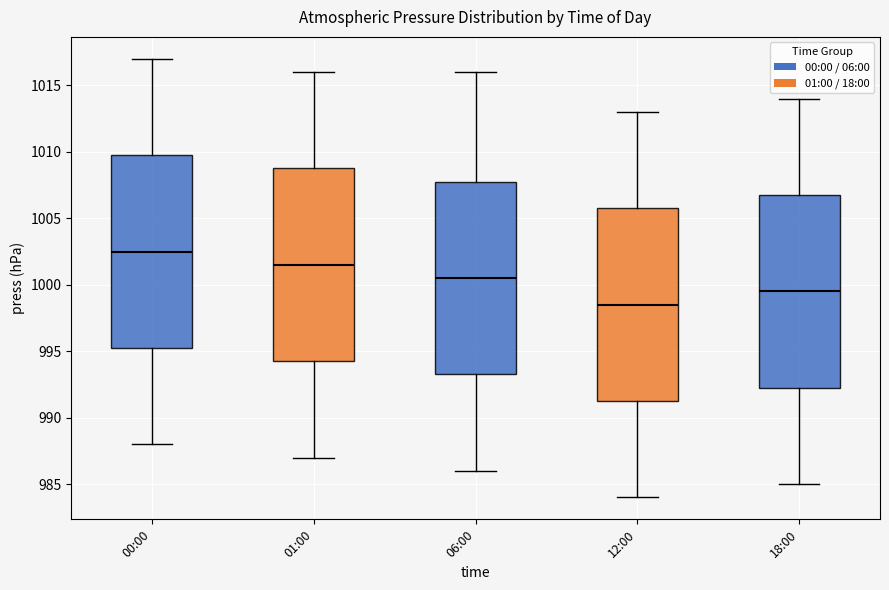

Where does the upper whisker of the box for 00:00 end on the y-axis? The values are not printed on the chart, so give them approximately, as read against the axis.

1017.0